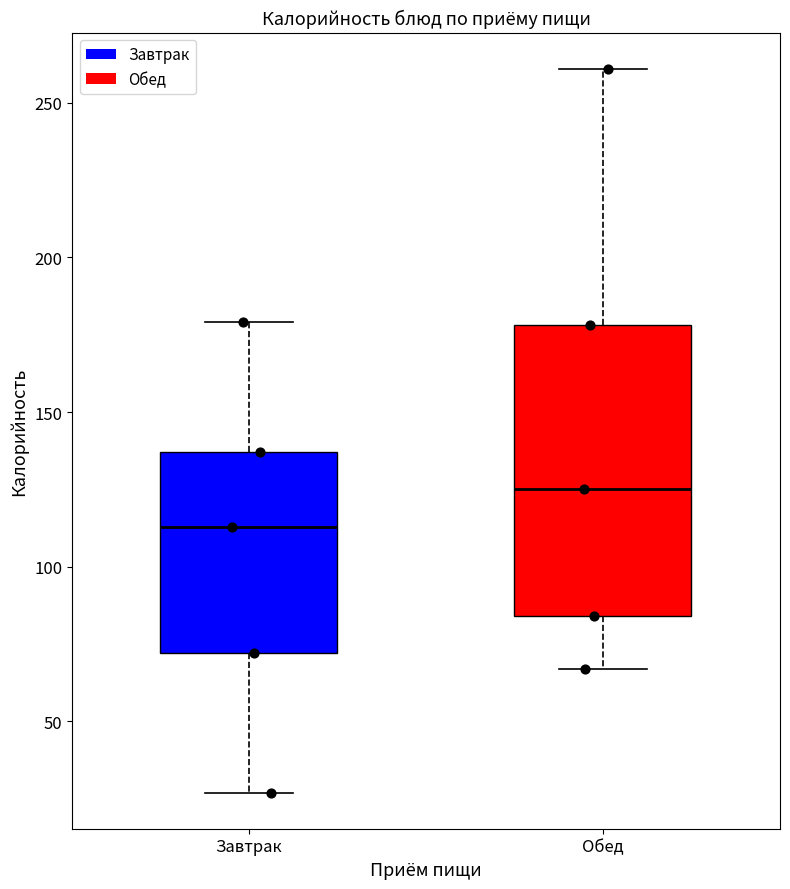

Which box has the highest median line?

Обед